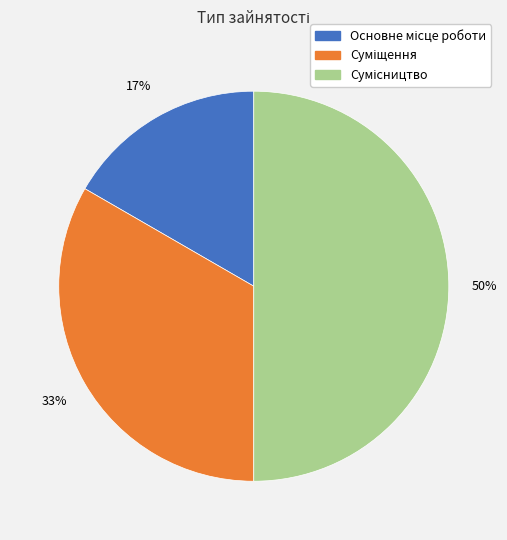

To the nearest percent, what is the difference between the largest and smallest slice percentages?

33%